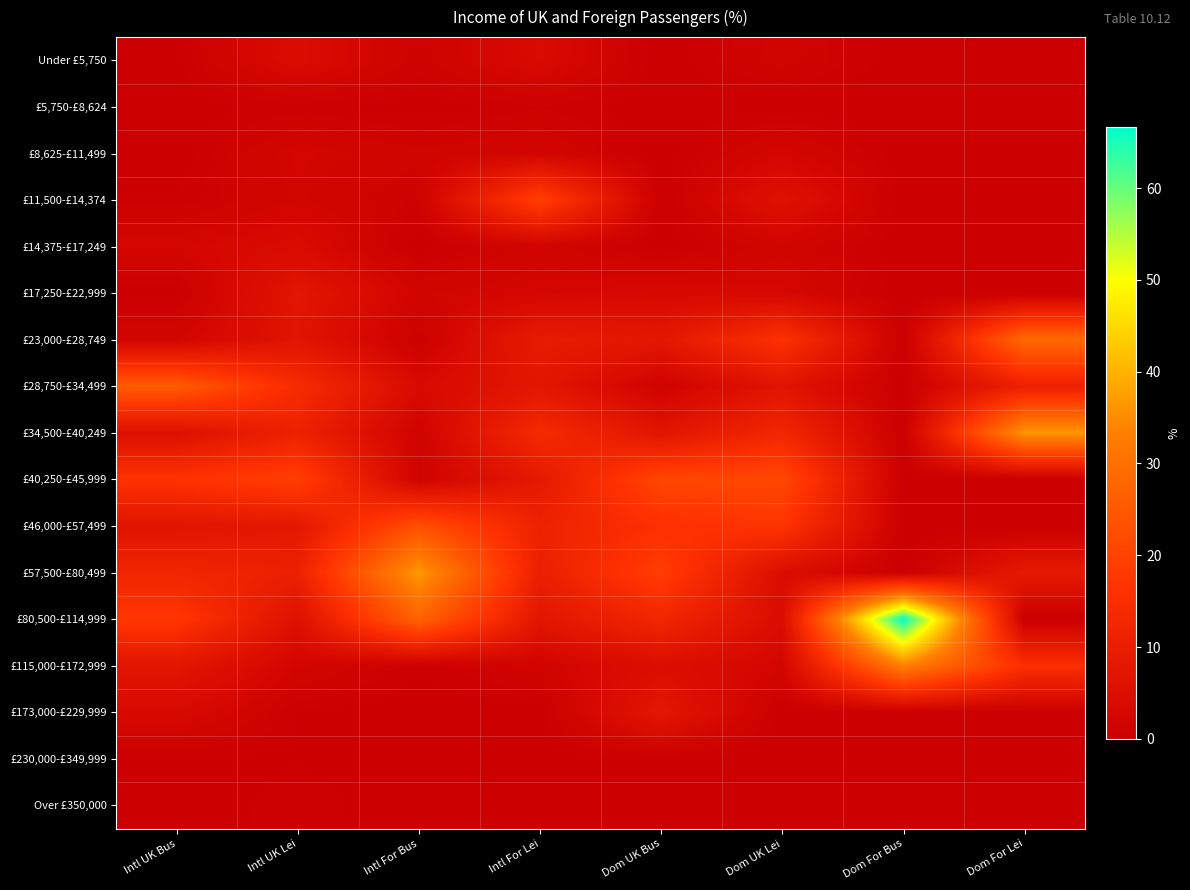

How many data points does each series have?

8